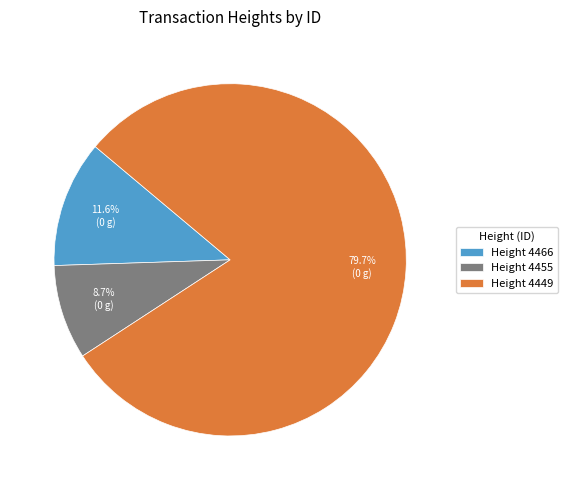

Combined, do Height 4455 and Height 4449 account for over 50%?

Yes